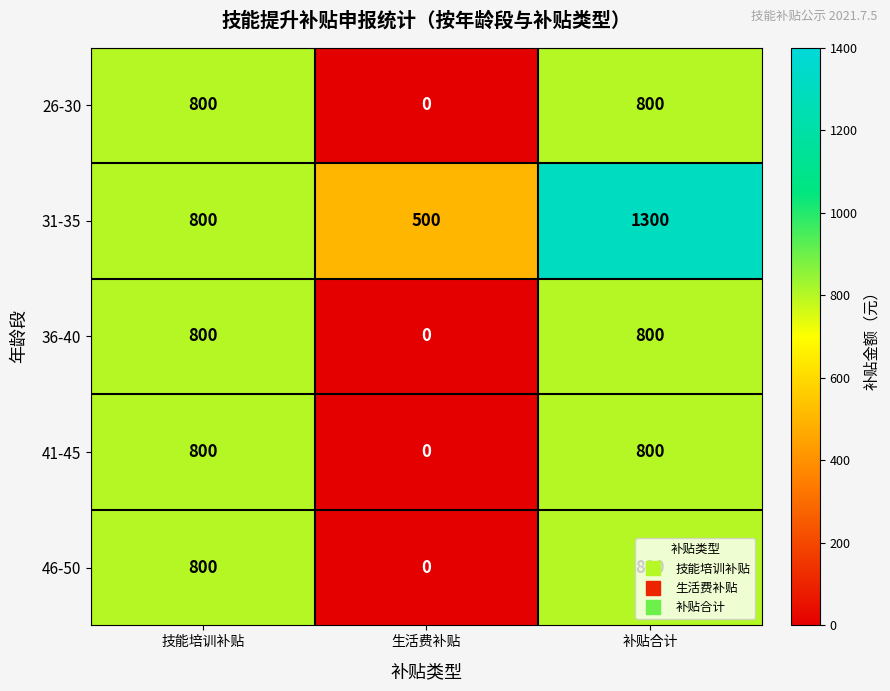

What is the average value of the 41-45 series?

533